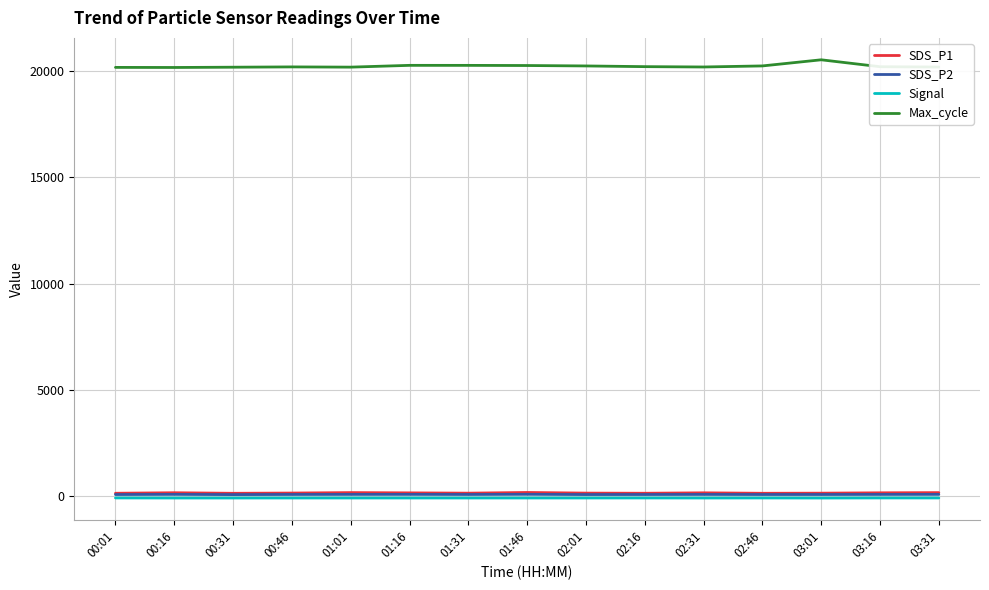

True or false: SDS_P2 and Signal intersect in this chart.

False